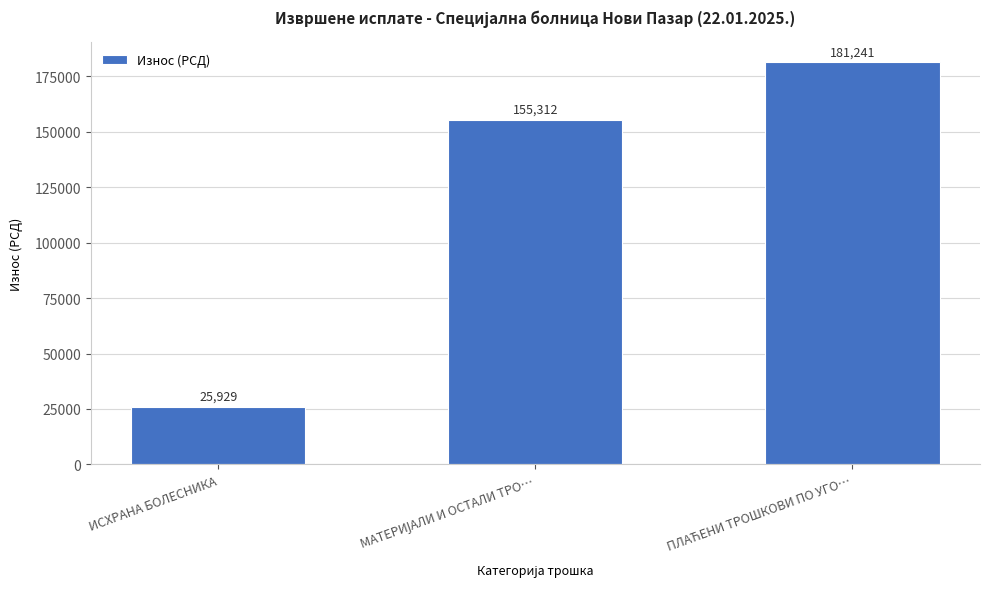

What is the value of the 2nd bar from the left?

155312